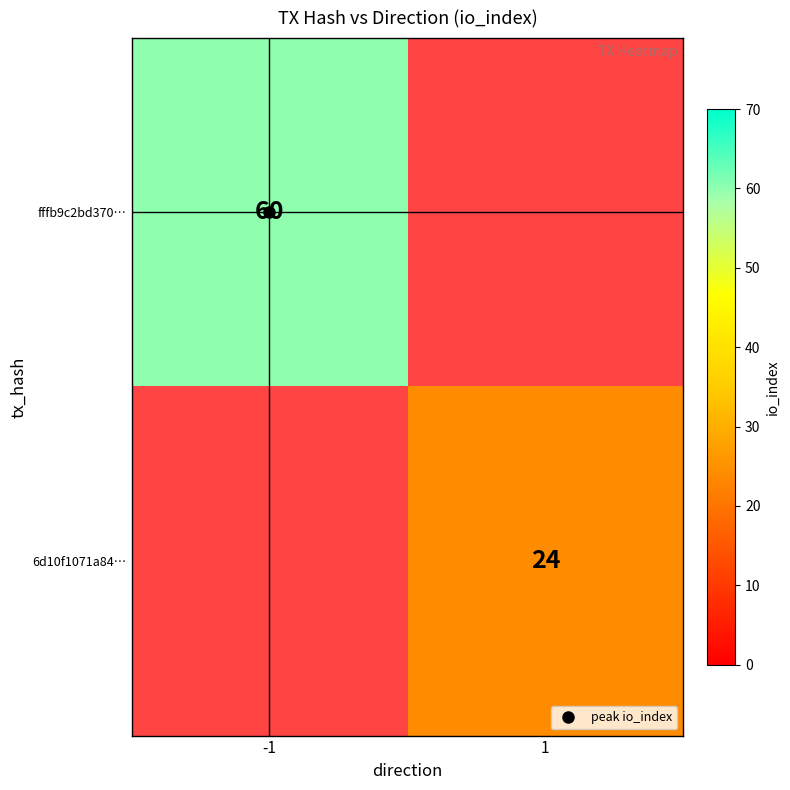

At which category does the chart reach its minimum across all series?

1